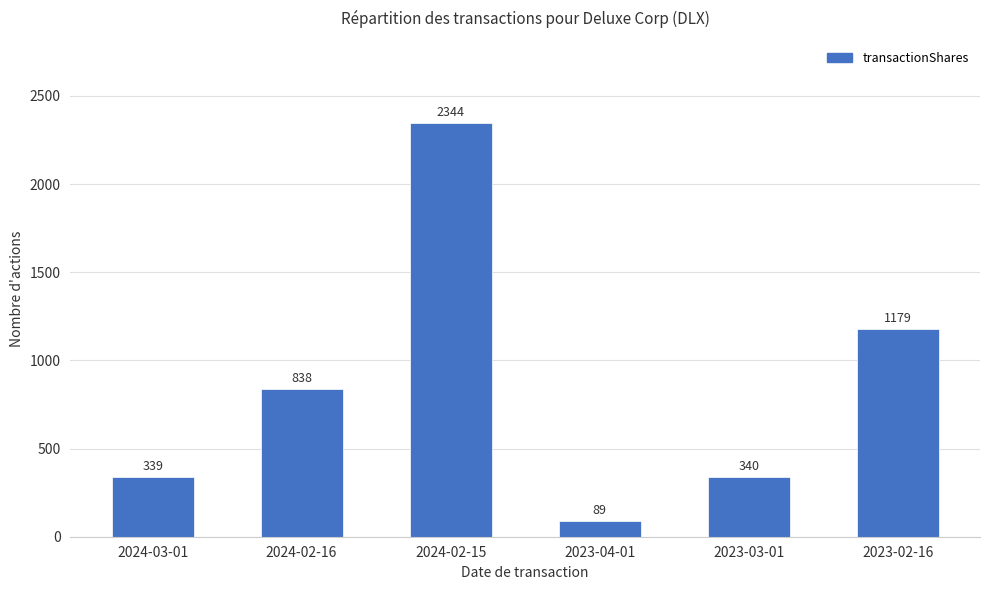

Reading left to right, transcribe all the data shown in this chart.

2024-03-01=339	2024-02-16=838	2024-02-15=2344	2023-04-01=89	2023-03-01=340	2023-02-16=1179